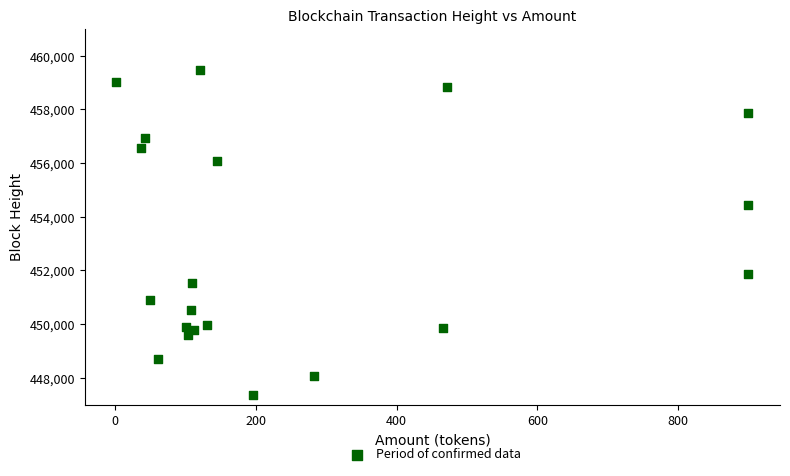

What Y value in the scatter plot is closest to 453407?

454427